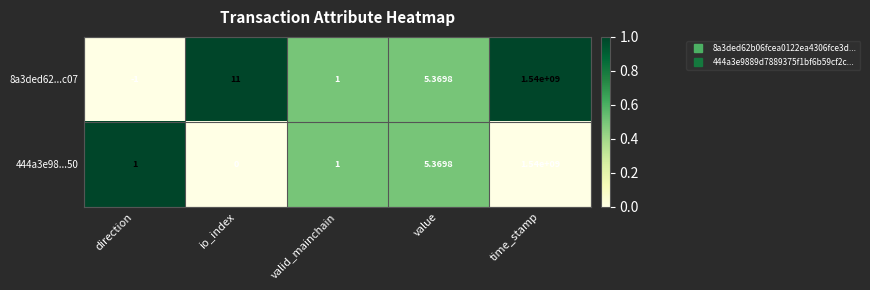

What is the spread (max minus min) of values at direction?

2.0